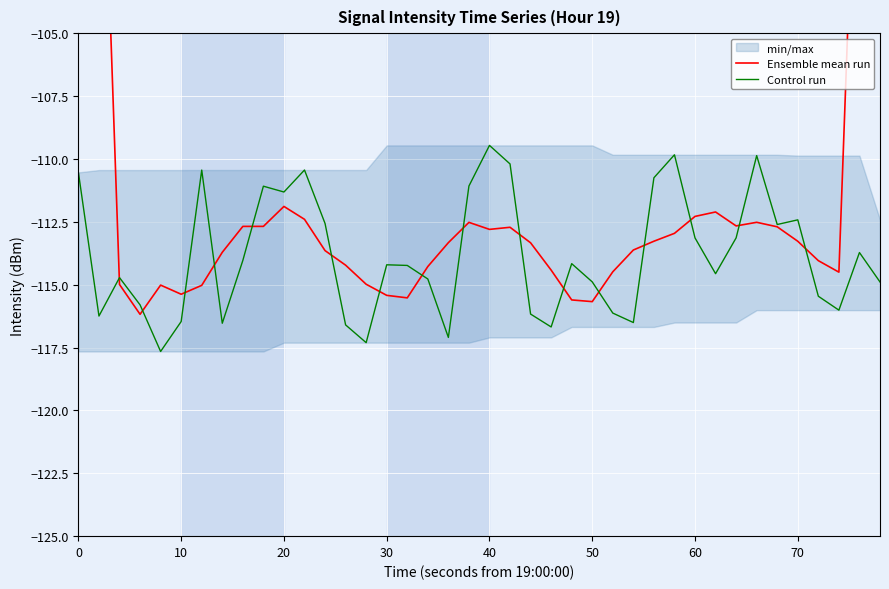

The Control run series shows -109.5 at 40. True or false?

True